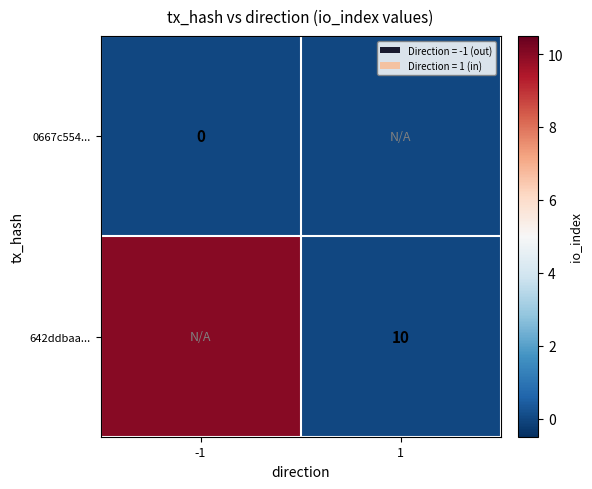

True or false: 642ddbaa... has a value of 10 at 1.

True